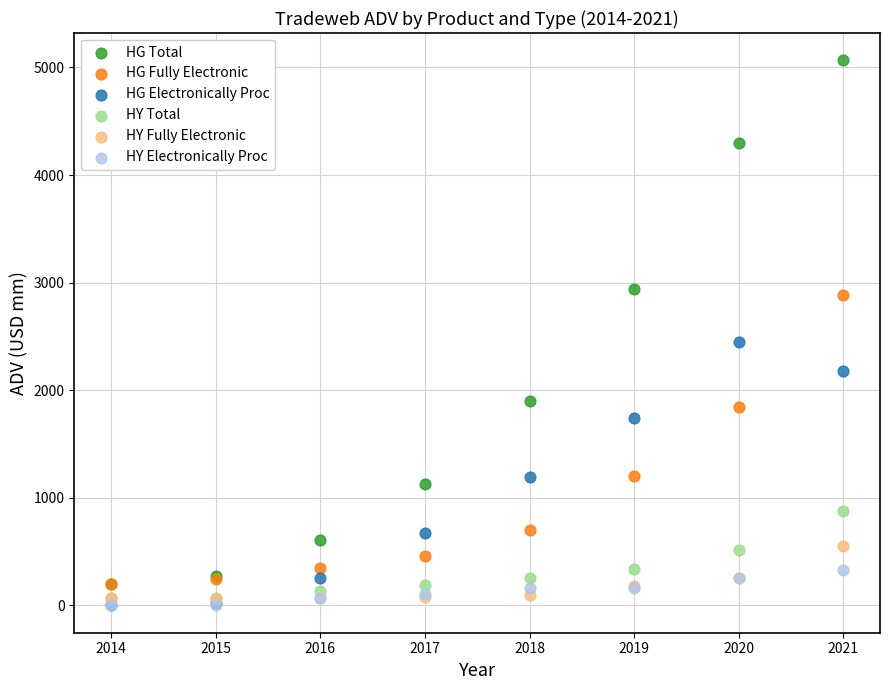

Which series contains the highest Y value?

HG Total